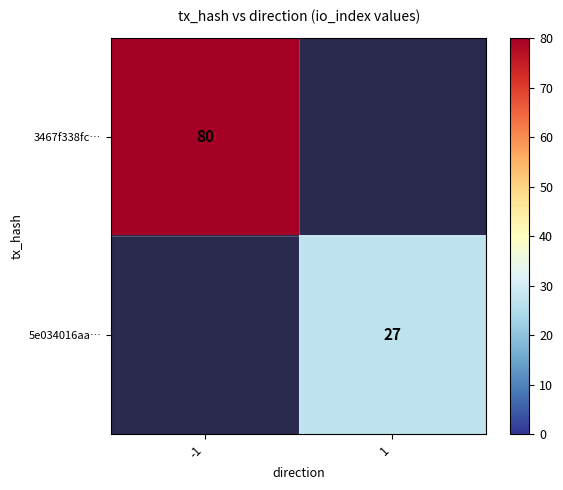

The value of 5e034016aa… at 1 is 27. True or false?

True